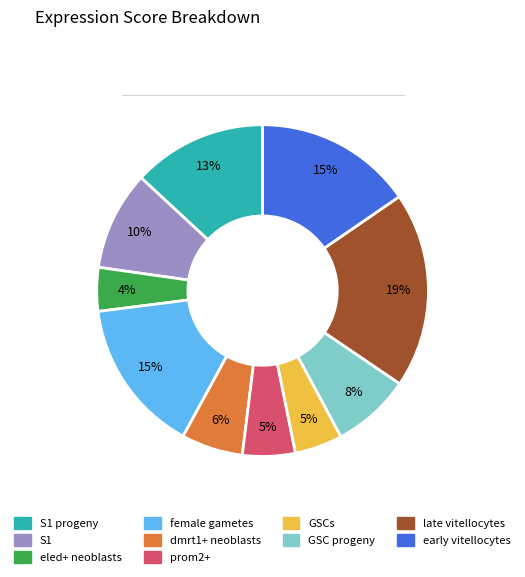

To the nearest percent, what is the average slice percentage?

10%